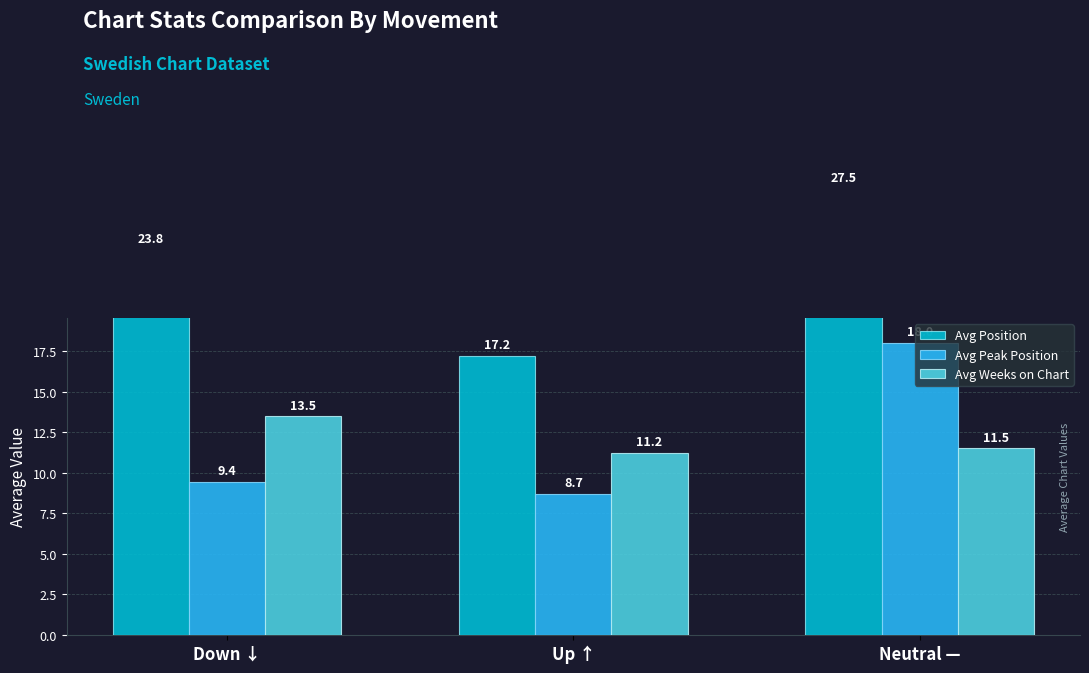

What position from the right is Down ↓?

3